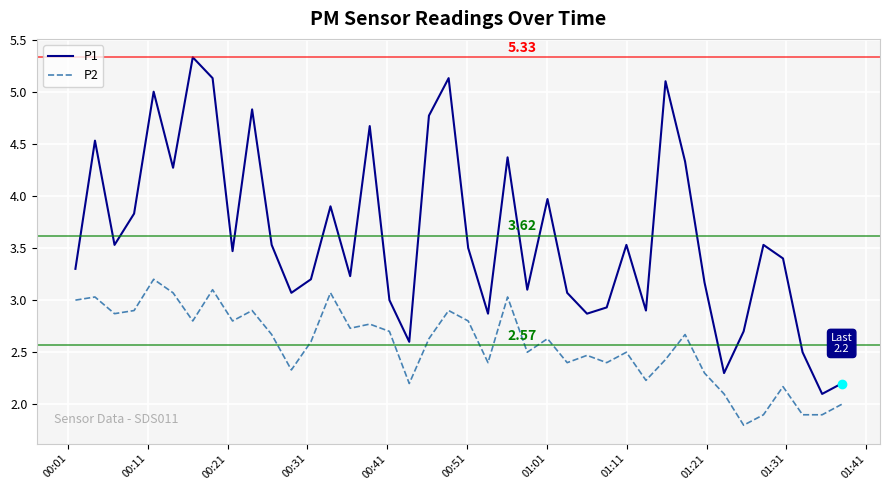

Which series has the largest range (max minus min)?

P1